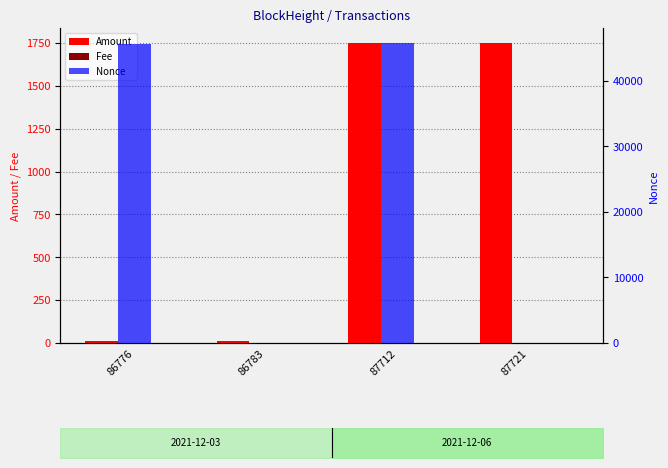

What is the spread (max minus min) of values at 86776?

45611.0